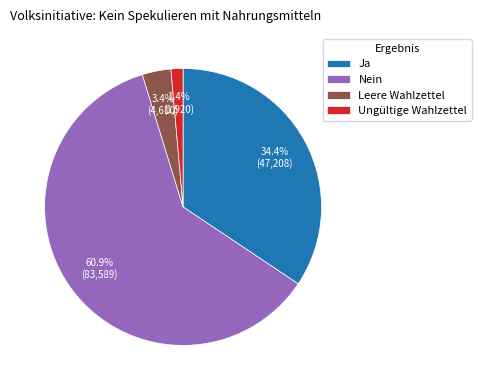

Which has a higher value, Ja or Nein?

Nein